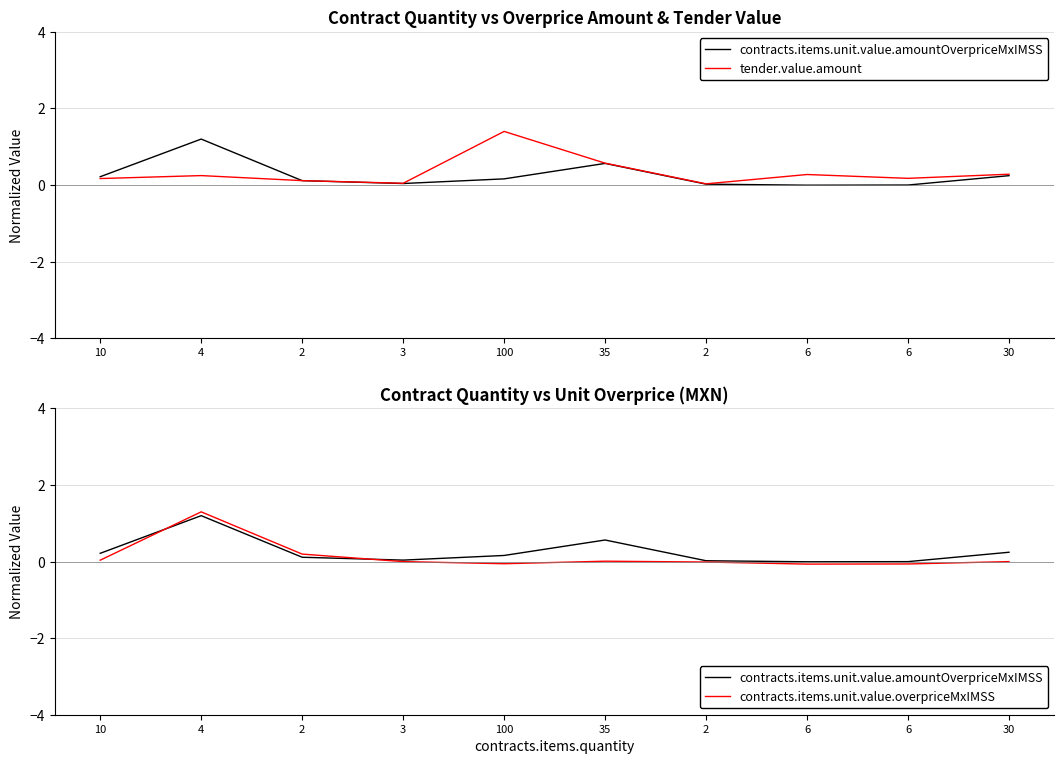

Which series has the widest spread of values?

tender.value.amount